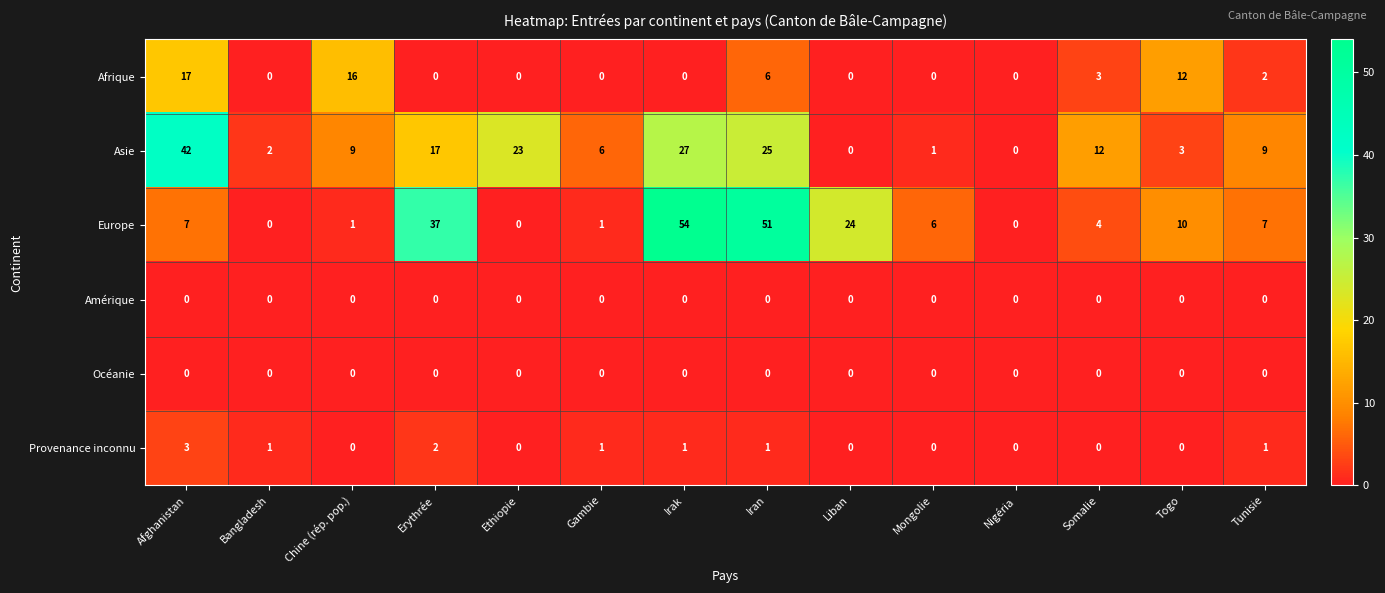

True or false: Europe has a value of 8 at Mongolie.

False